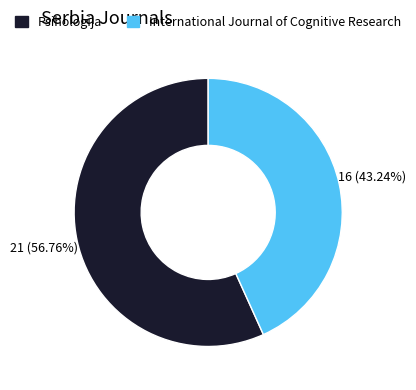

How many segments does this pie chart have?

2